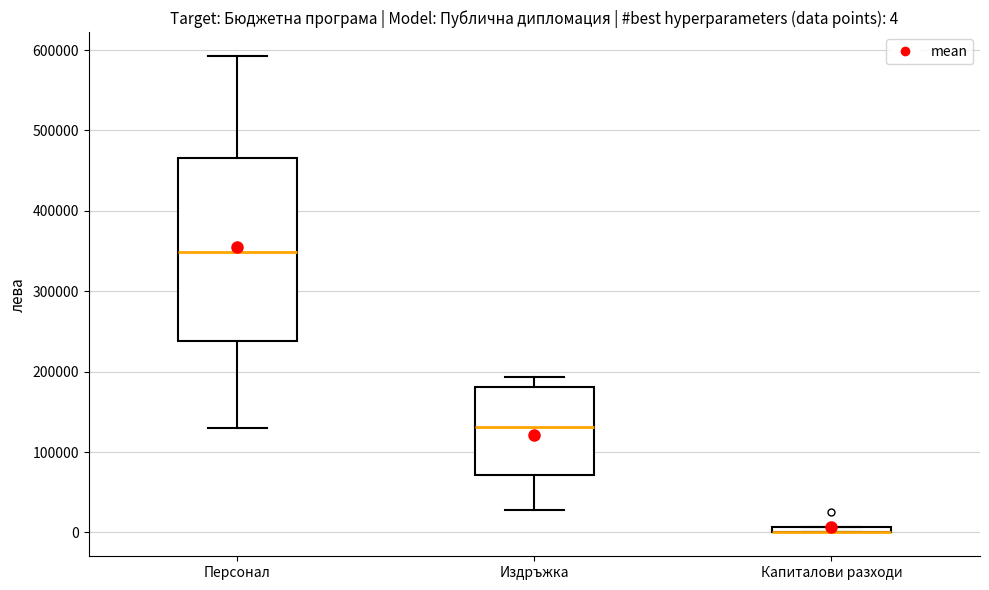

Comparing the boxes themselves (not the whiskers), which one is the tallest?

Персонал